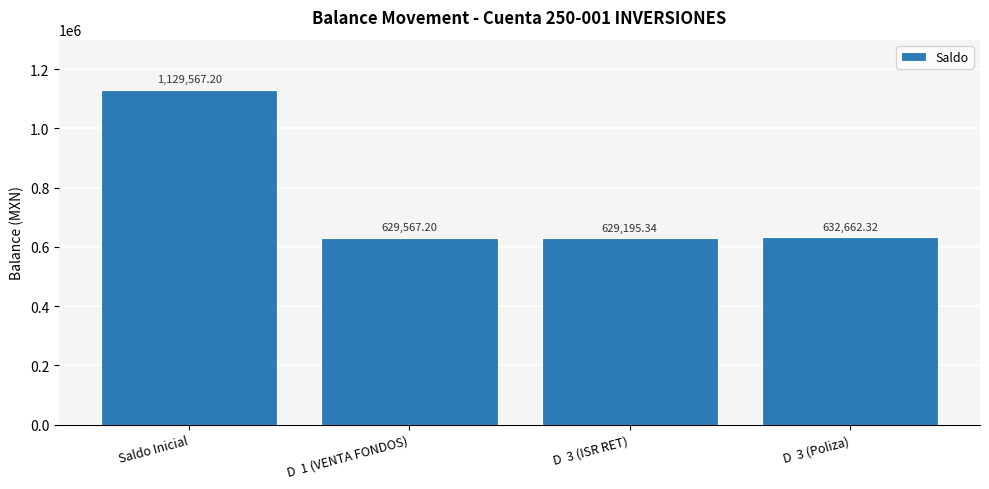

Rank the categories by value from lowest to highest.

D  3 (ISR RET), D  1 (VENTA FONDOS), D  3 (Poliza), Saldo Inicial